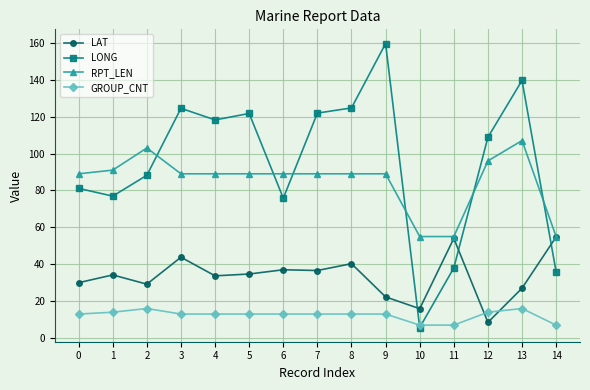

Does the chart have visible grid lines?

Yes